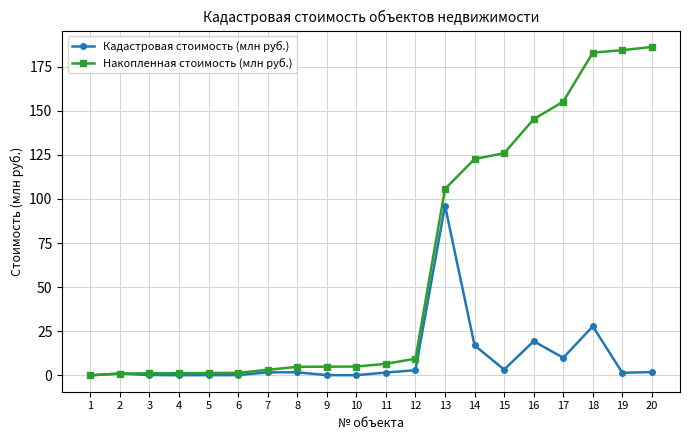

Is the value of Накопленная стоимость (млн руб.) at 20 greater than the value of Кадастровая стоимость (млн руб.) at 3?

Yes